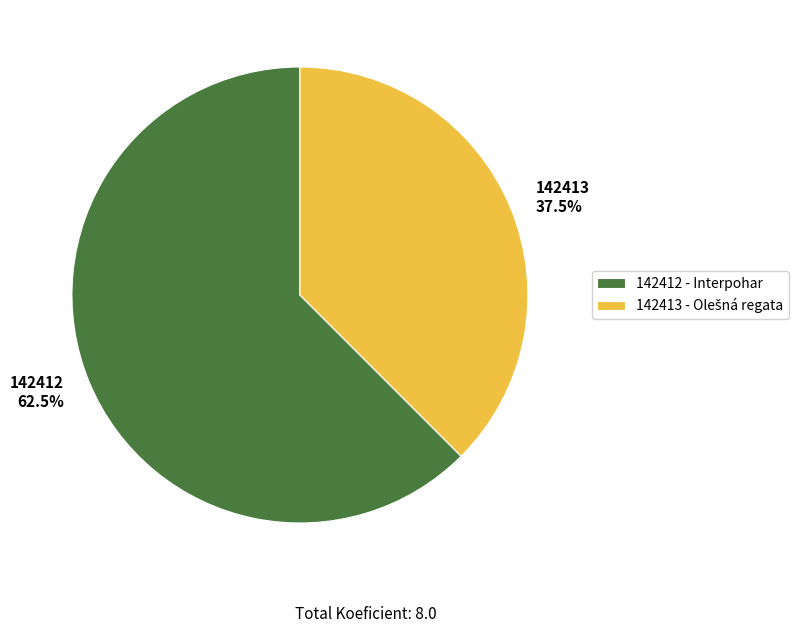

Does any single category account for the majority?

Yes